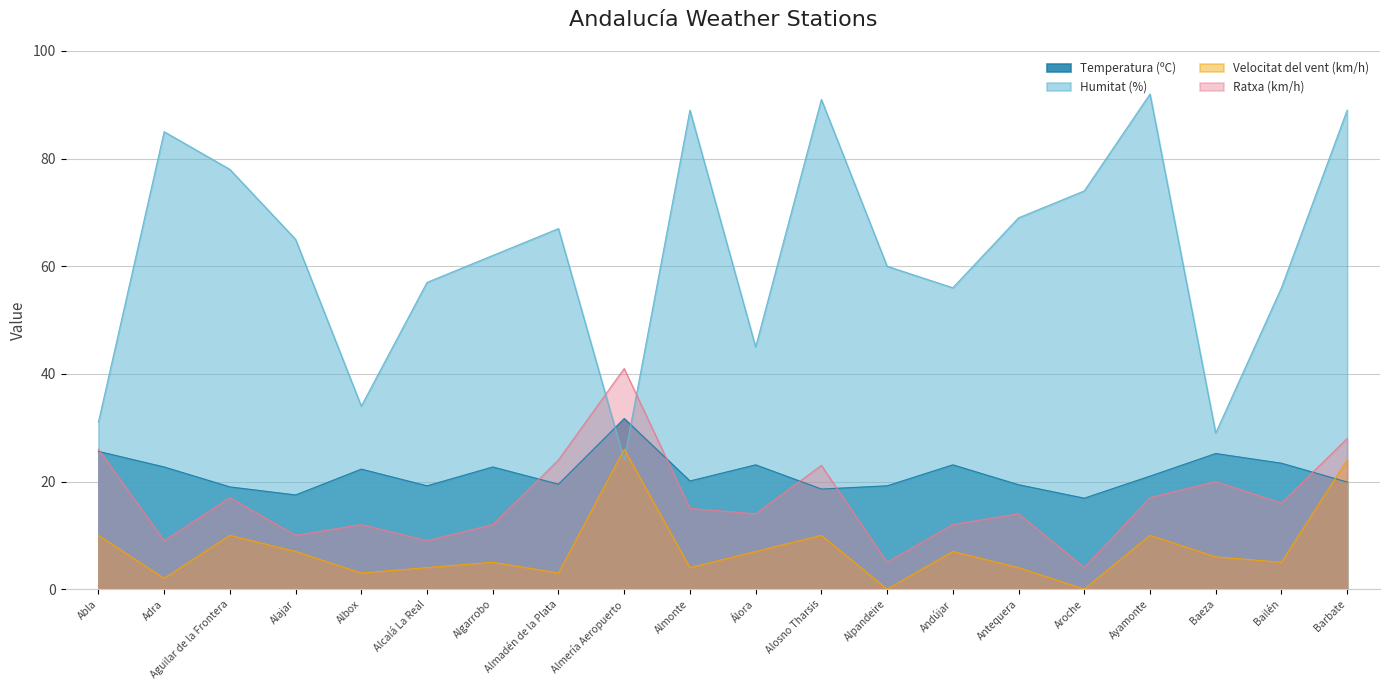

Which category has the lowest value across all series?

Alpandeire